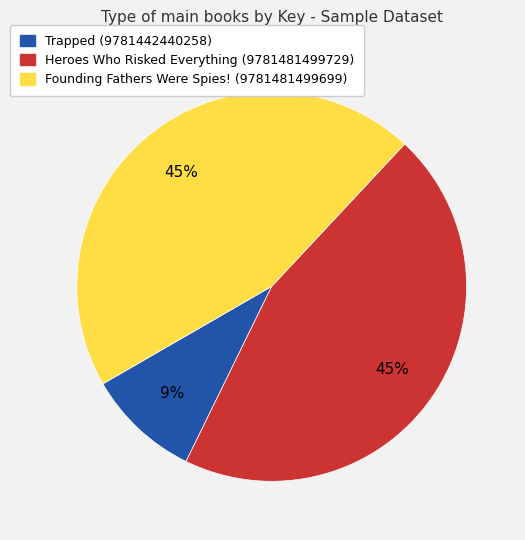

True or false: Trapped (9781442440258) accounts for 9% of the total.

True